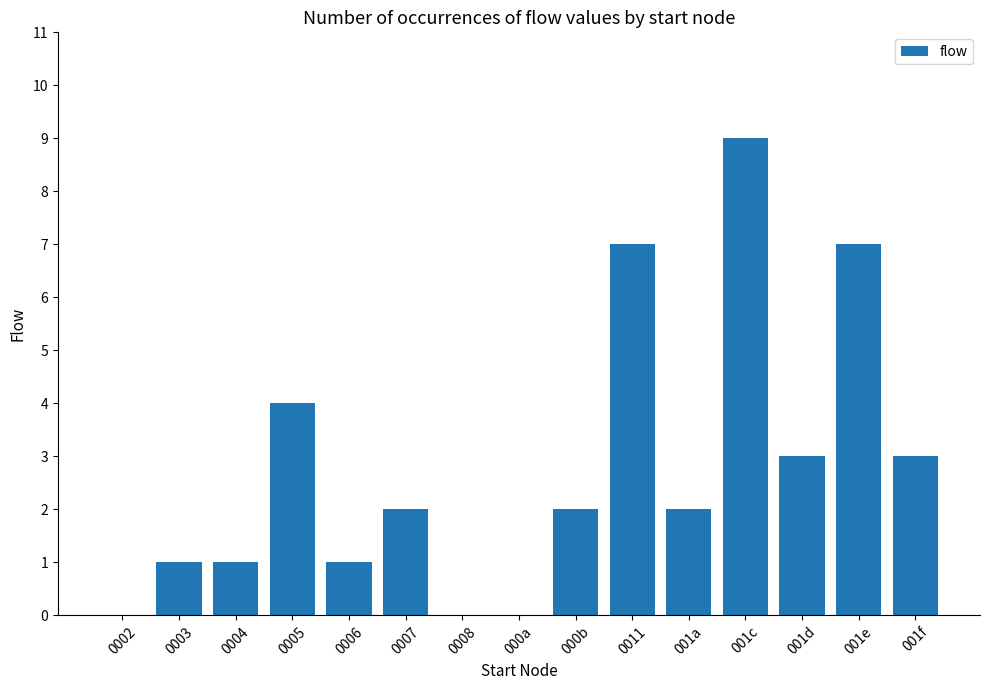

How many series are shown in this chart?

1